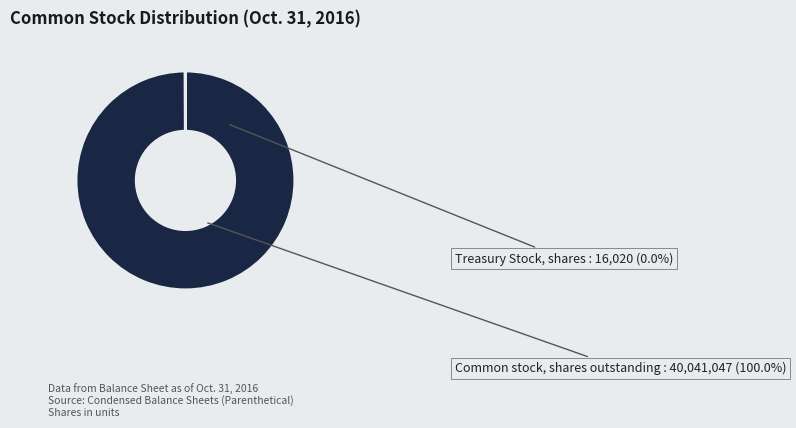

Does Treasury Stock, shares represent more than half of the total?

No